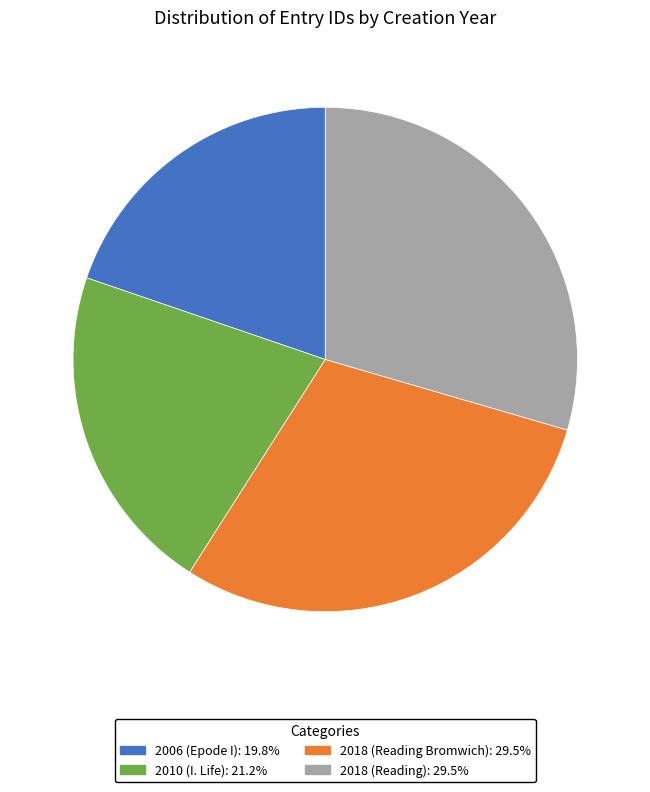

Which slice is the smallest?

2006 (Epode I)